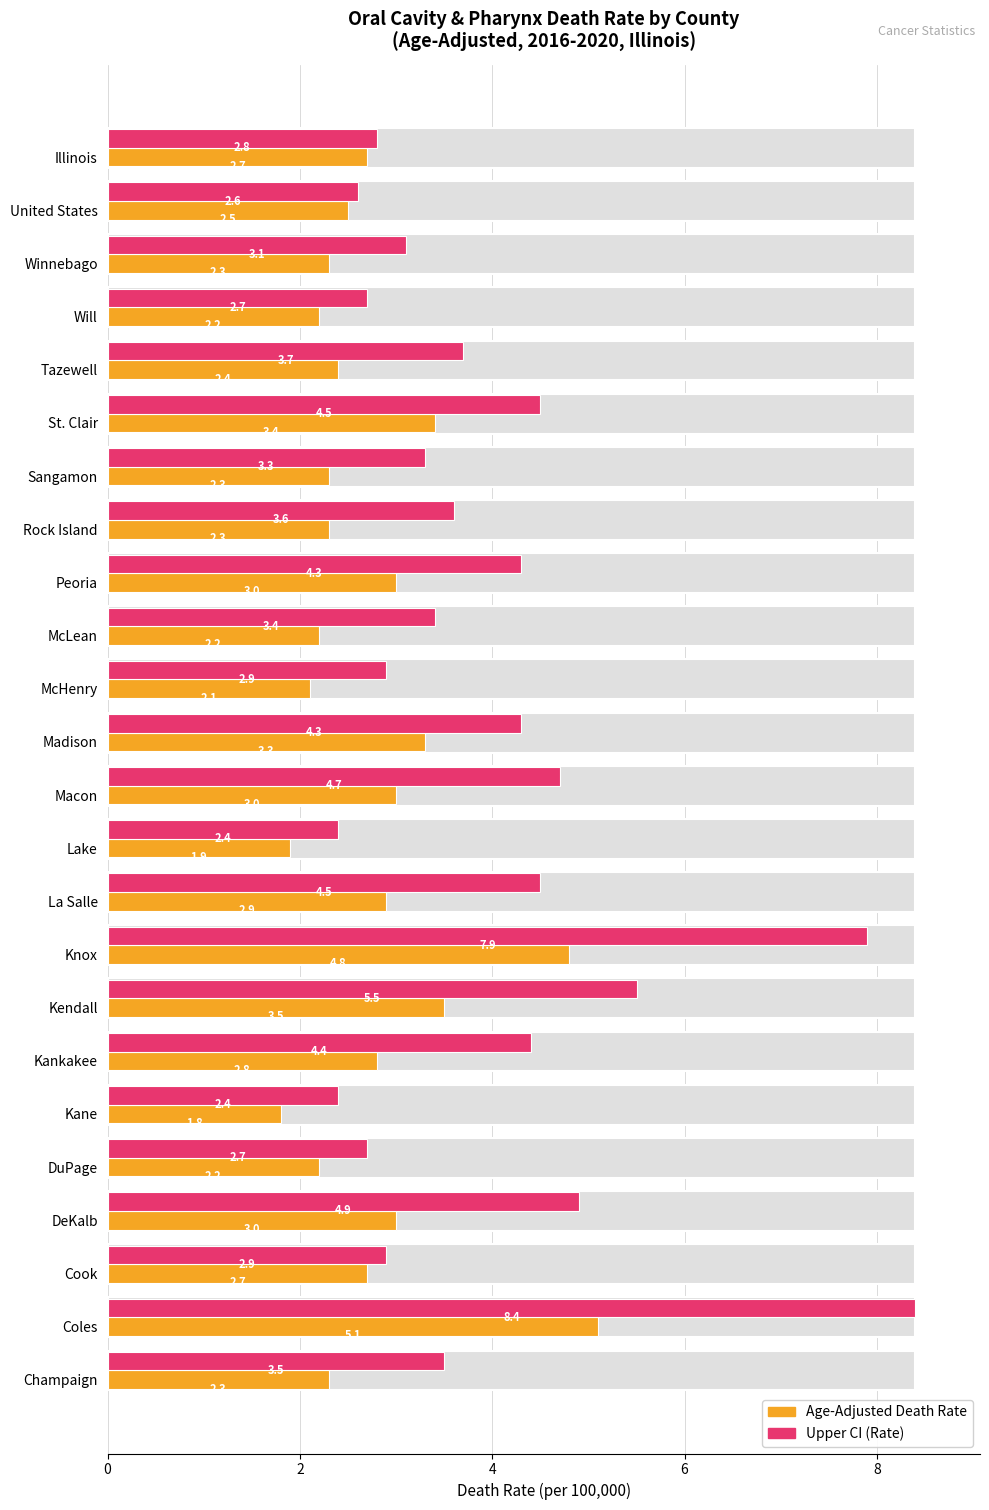

Reading right to left, extract all data points from this chart.

Age-Adjusted Death Rate: 2.3	5.1	2.7	3.0	2.2	1.8	2.8	3.5	4.8	2.9	1.9	3.0	3.3	2.1	2.2	3.0	2.3	2.3	3.4	2.4	2.2	2.3	2.5	2.7
Upper CI (Rate): 3.5	8.4	2.9	4.9	2.7	2.4	4.4	5.5	7.9	4.5	2.4	4.7	4.3	2.9	3.4	4.3	3.6	3.3	4.5	3.7	2.7	3.1	2.6	2.8